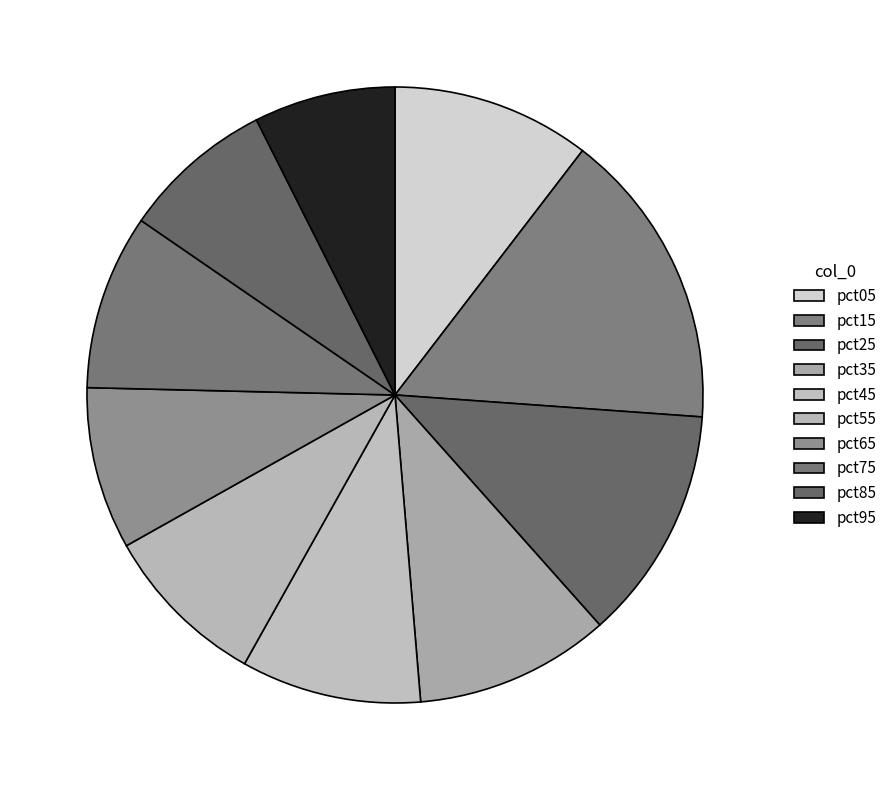

How many segments does this pie chart have?

10